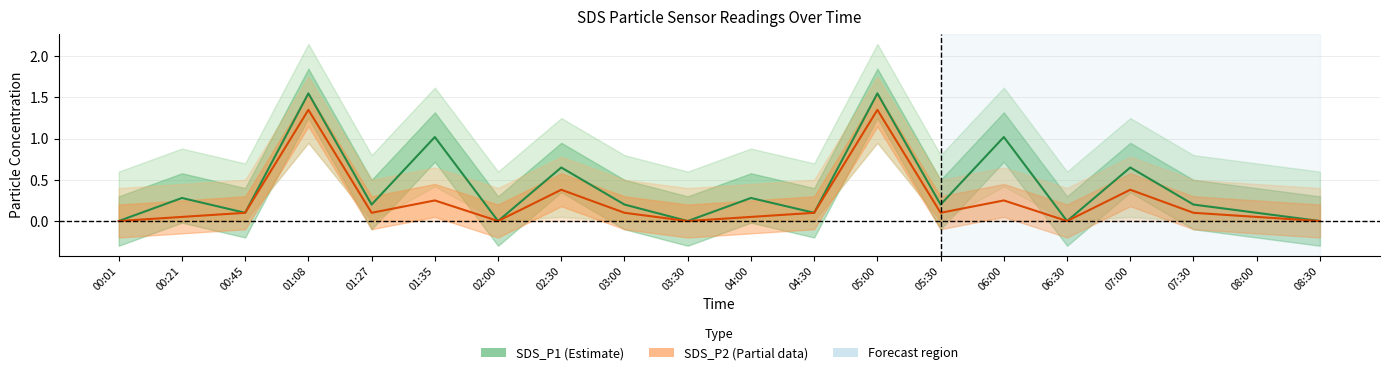

How many interior local valleys does the SDS_P1 (Estimate) series have?

7